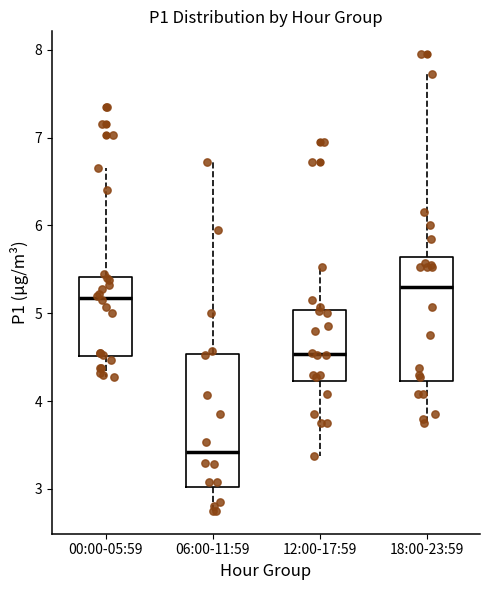

Reading left to right, read every box against the y-axis: the position of its median line, the range the box covers, and the ends of its whiskers. The values are not printed on the chart, so give them approximately, as read against the axis.

00:00-05:59: median 5.2, box 4.5 to 5.4, whiskers 4.3 to 6.7
06:00-11:59: median 3.4, box 3.0 to 4.5, whiskers 2.8 to 6.7
12:00-17:59: median 4.5, box 4.2 to 5.0, whiskers 3.4 to 5.5
18:00-23:59: median 5.3, box 4.2 to 5.6, whiskers 3.8 to 7.7